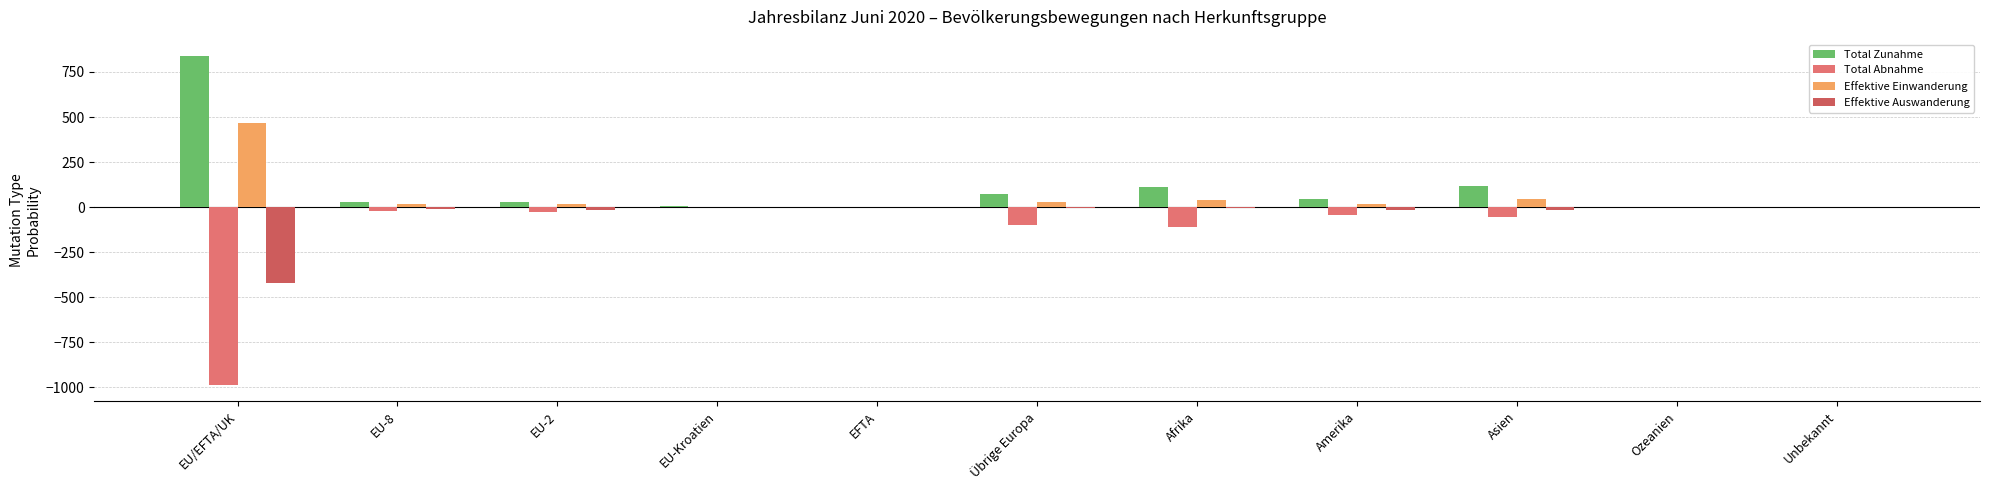

True or false: Effektive Auswanderung has a value of 0 at EU-Kroatien.

True